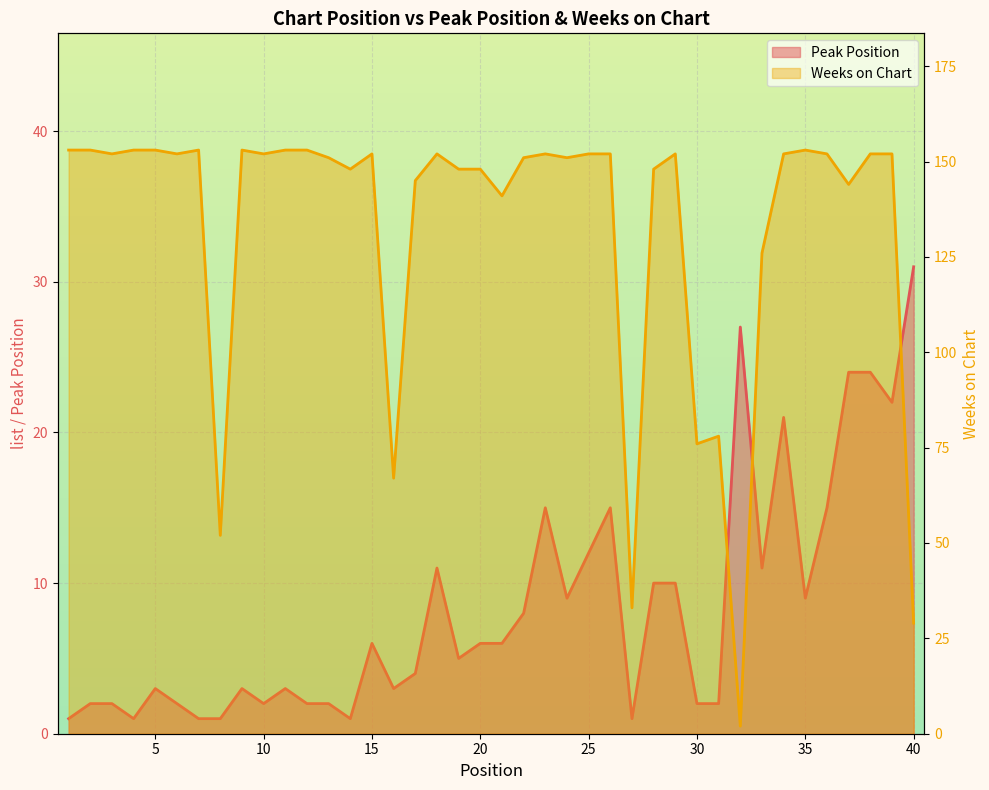

At which label does Weeks on Chart first exceed 152?

1